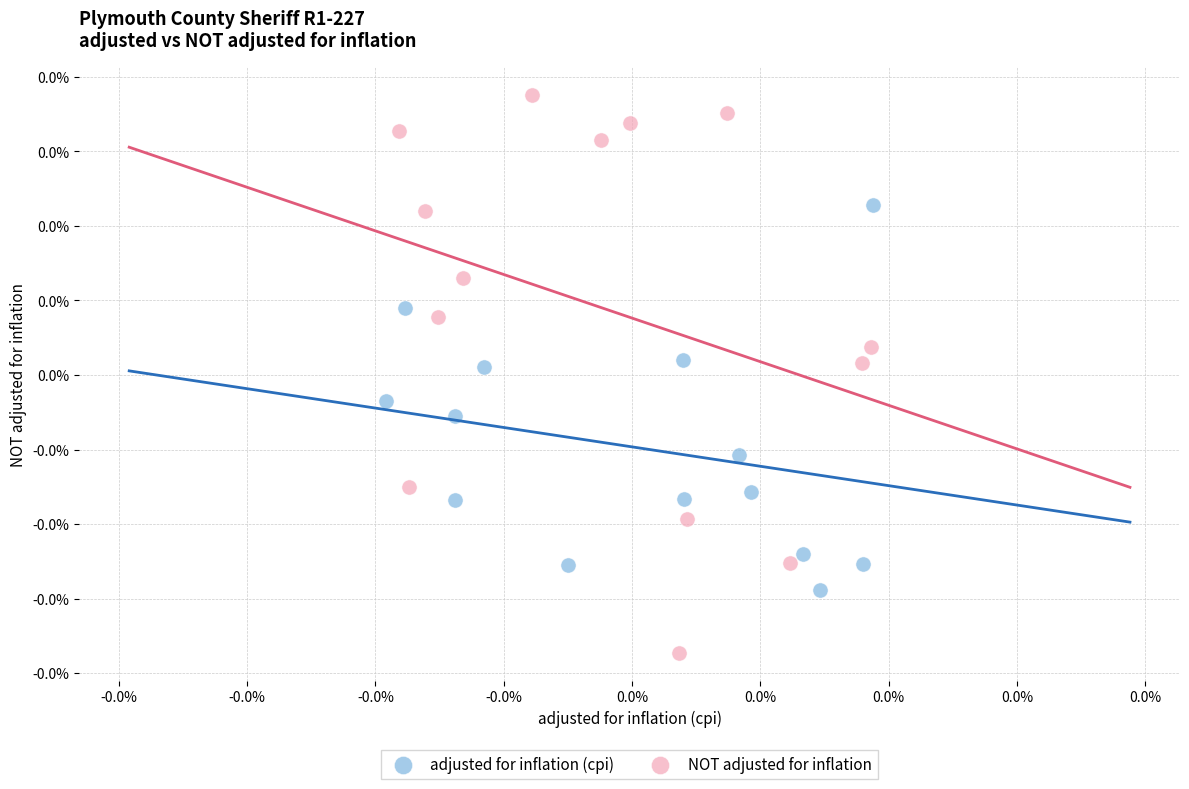

Which series contains the lowest Y value?

NOT adjusted for inflation